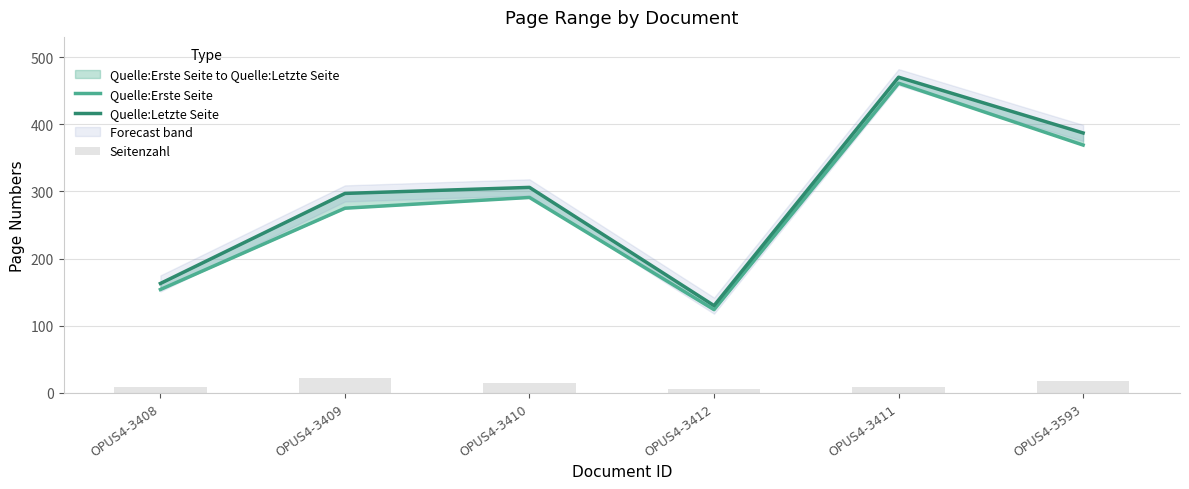

The value of Quelle:Erste Seite at OPUS4-3409 is 275. True or false?

True